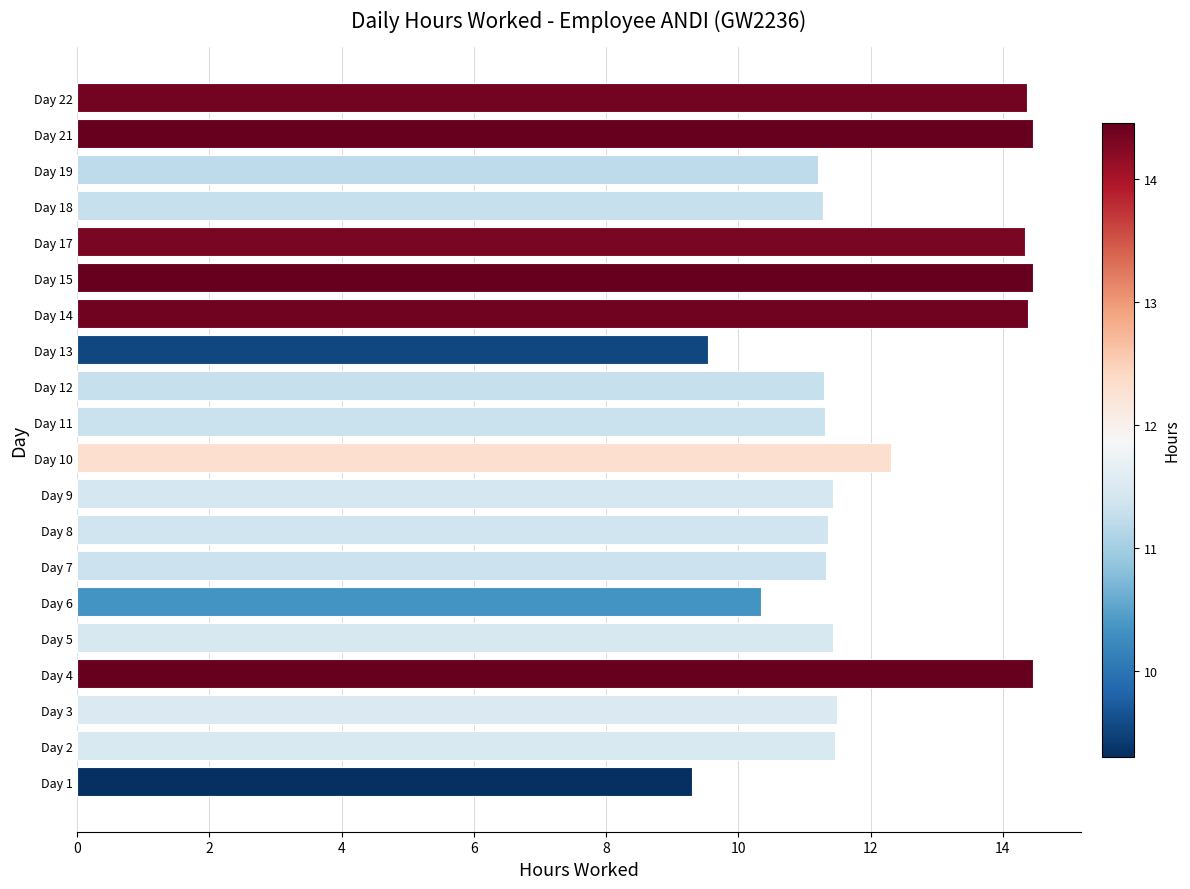

What is the greatest value displayed?

14.5